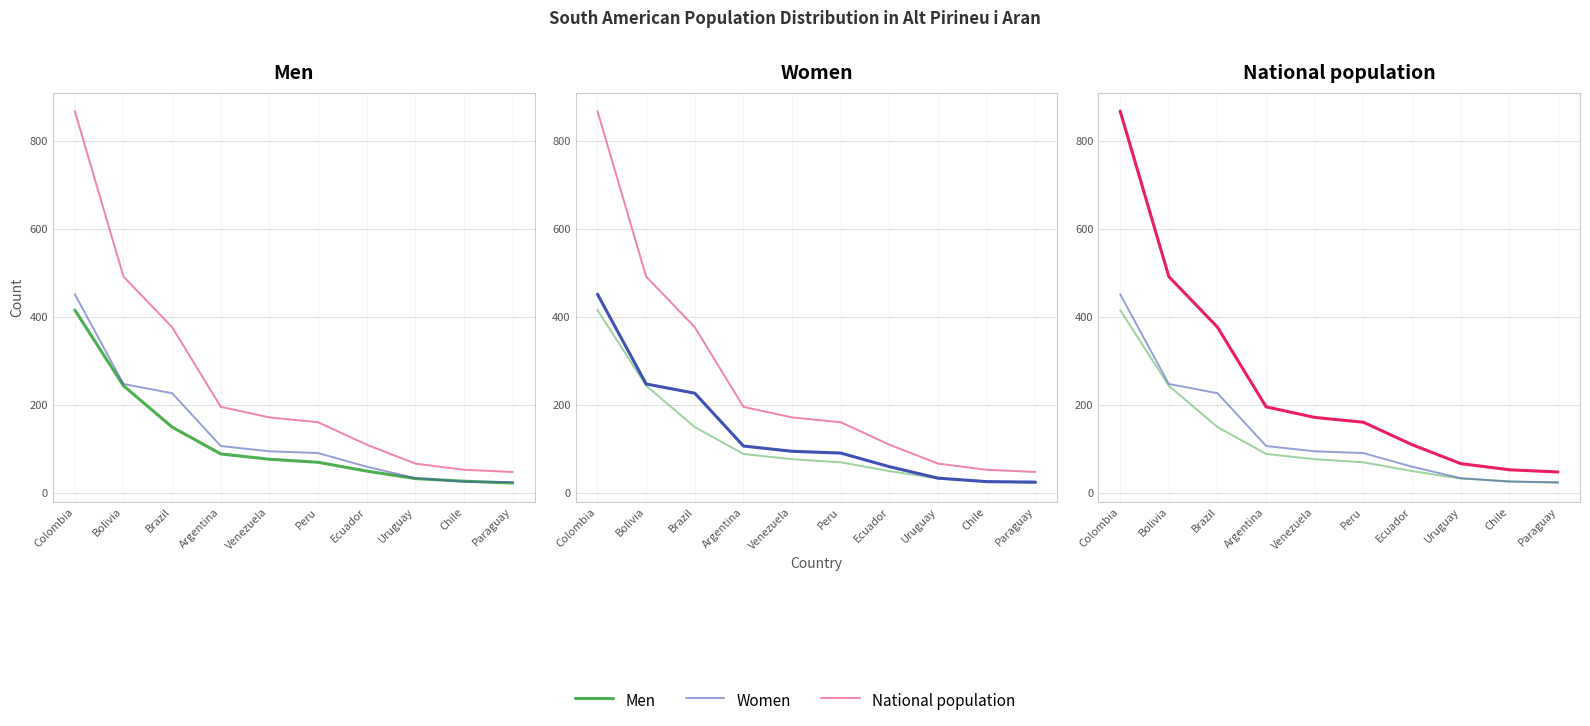

What is the difference between the maximum and minimum values in the Men series?

393